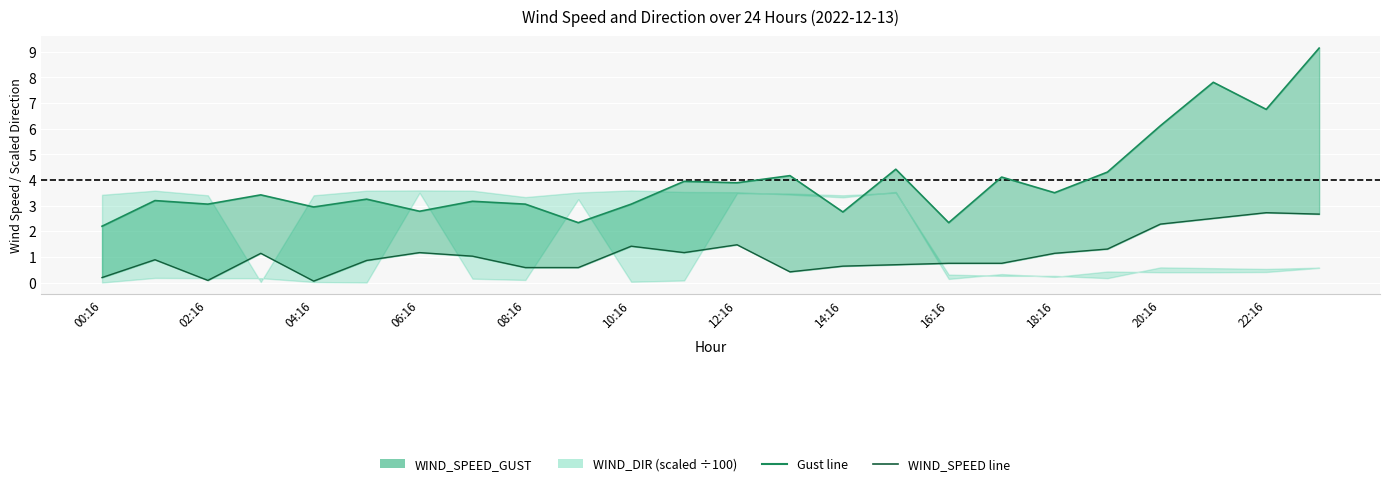

Reading left to right, transcribe all the data shown in this chart.

WIND_SPEED_GUST line: 2.2	3.2	3.1	3.4	2.9	3.2	2.8	3.2	3.1	2.3	3.1	3.9	3.9	4.2	2.8	4.4	2.3	4.1	3.5	4.3	6.1	7.8	6.8	9.1
WIND_SPEED line: 0.2	0.9	0.1	1.1	0.1	0.9	1.2	1.0	0.6	0.6	1.4	1.2	1.5	0.4	0.6	0.7	0.8	0.8	1.1	1.3	2.3	2.5	2.7	2.7